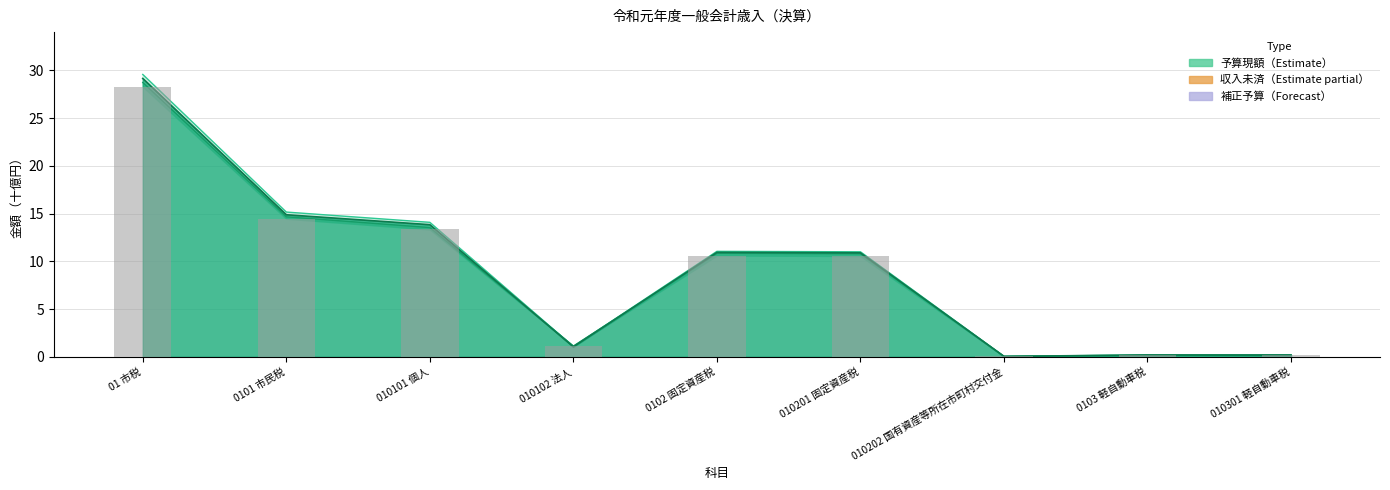

List the labels in order of value, largest first.

01 市税, 0101 市民税, 010101 個人, 0102 固定資産税, 010201 固定資産税, 010102 法人, 0103 軽自動車税, 010301 軽自動車税, 010202 国有資産等所在市町村交付金